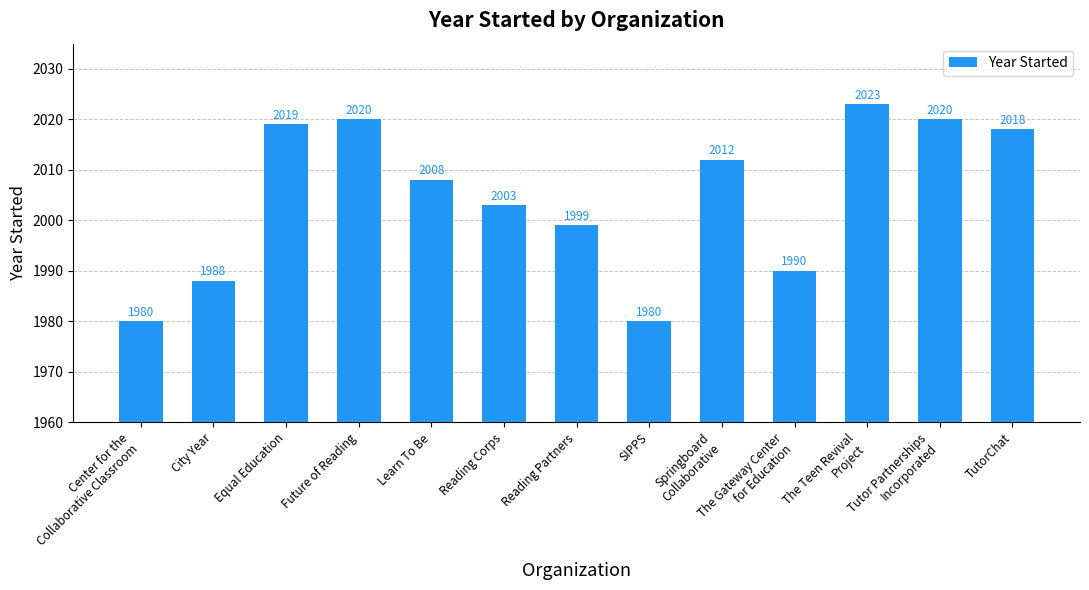

Reading left to right, list all the values displayed in this chart.

1980	1988	2019	2020	2008	2003	1999	1980	2012	1990	2023	2020	2018